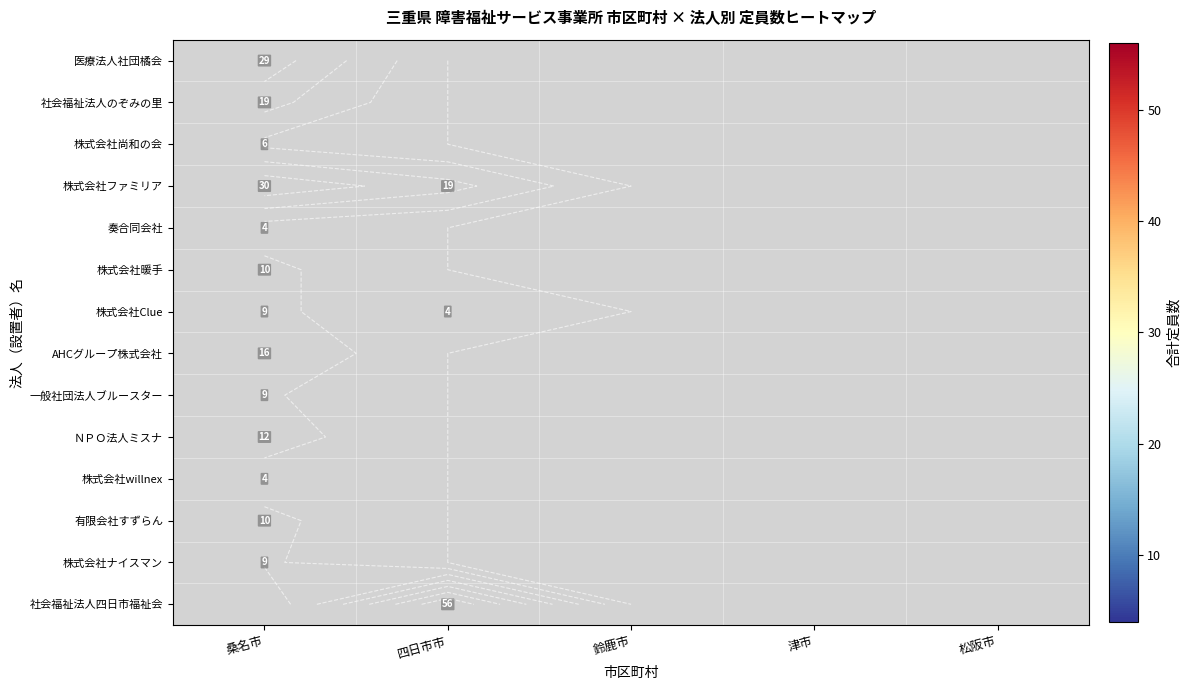

How many series are shown in this chart?

14